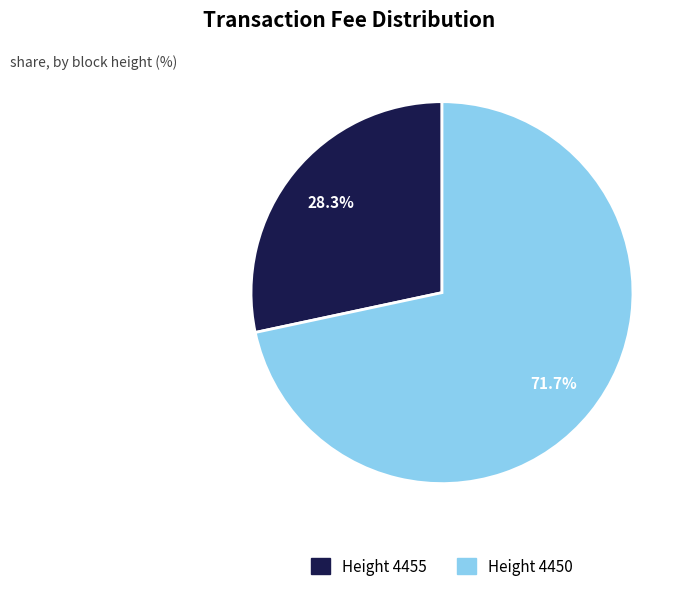

Which has a higher value, Height 4455 or Height 4450?

Height 4450